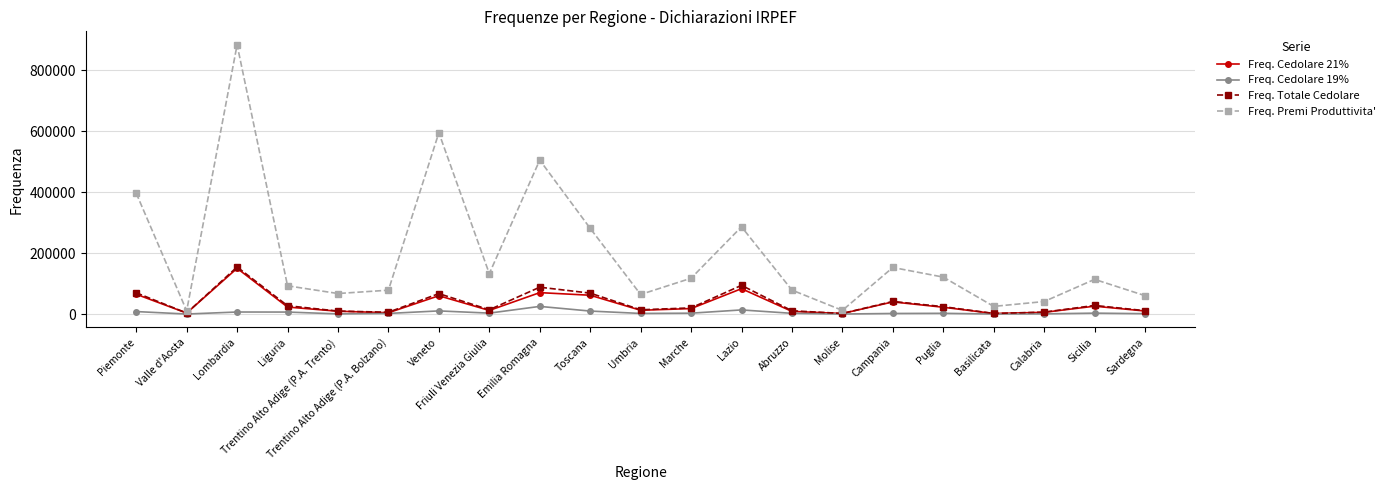

At which label does Freq. Totale Cedolare first exceed 20275?

Piemonte